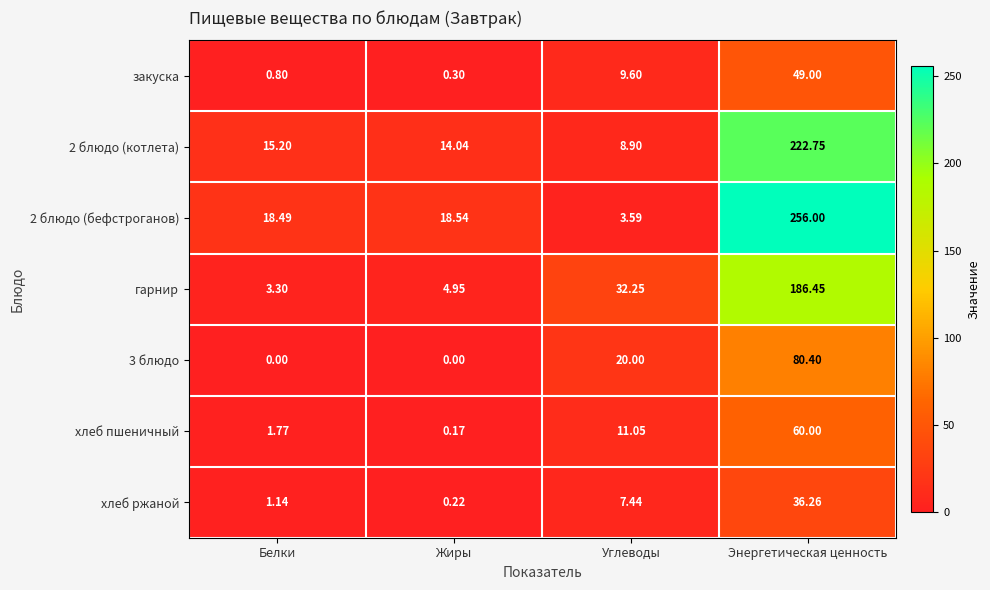

Which series changed the most between Белки and Жиры?

гарнир